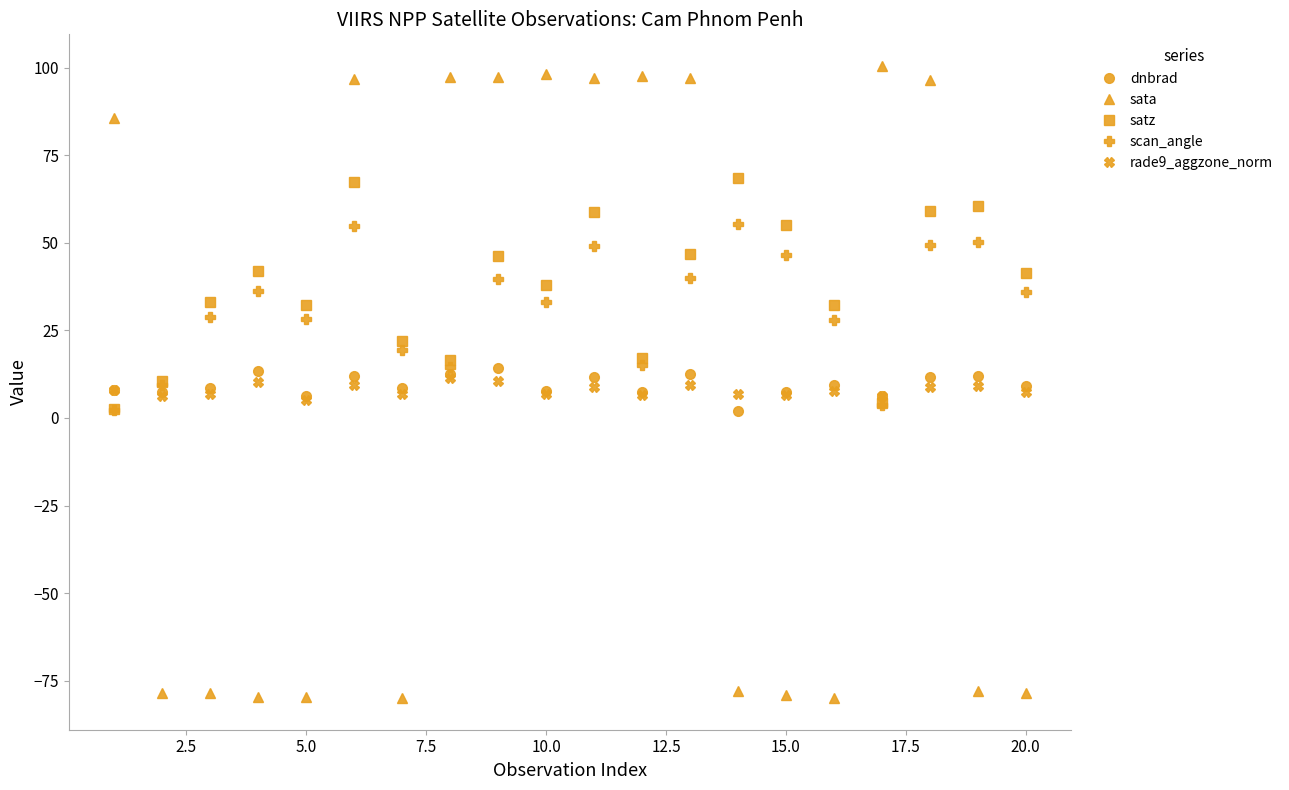

True or false: rade9_aggzone_norm has more than 1 interior local peaks.

True